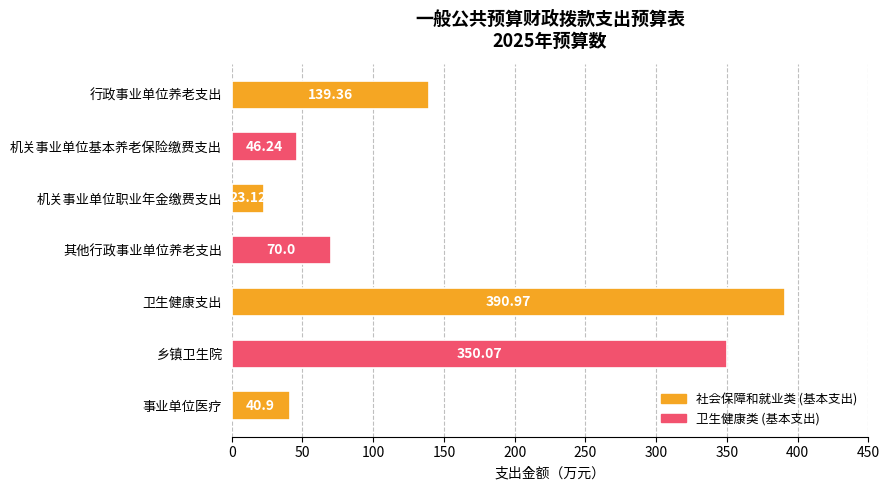

Rank the categories by value from lowest to highest.

机关事业单位职业年金缴费支出, 事业单位医疗, 机关事业单位基本养老保险缴费支出, 其他行政事业单位养老支出, 行政事业单位养老支出, 乡镇卫生院, 卫生健康支出